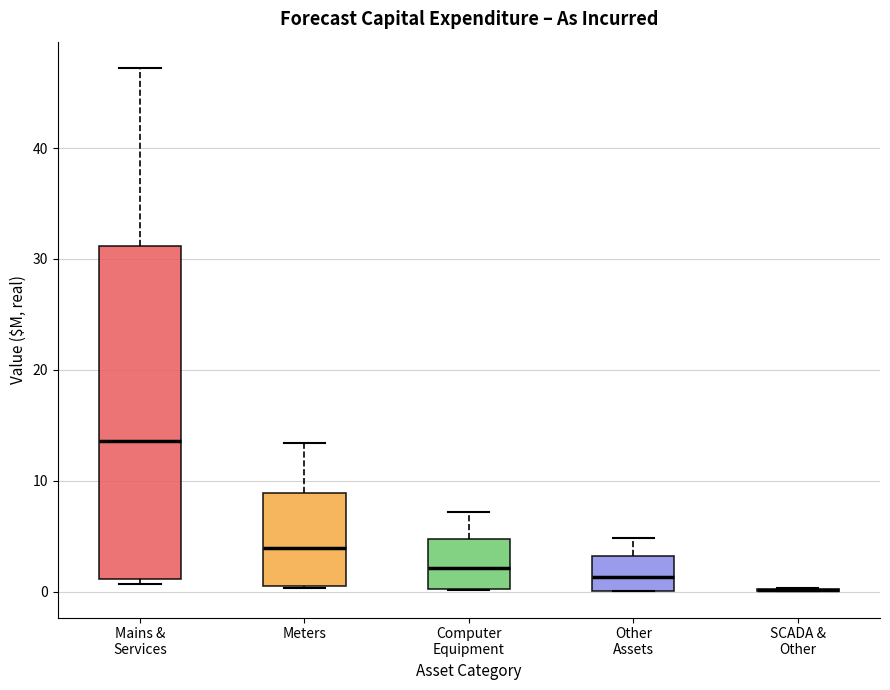

Which box is the tallest, from its lower edge to its upper edge?

Mains & Services